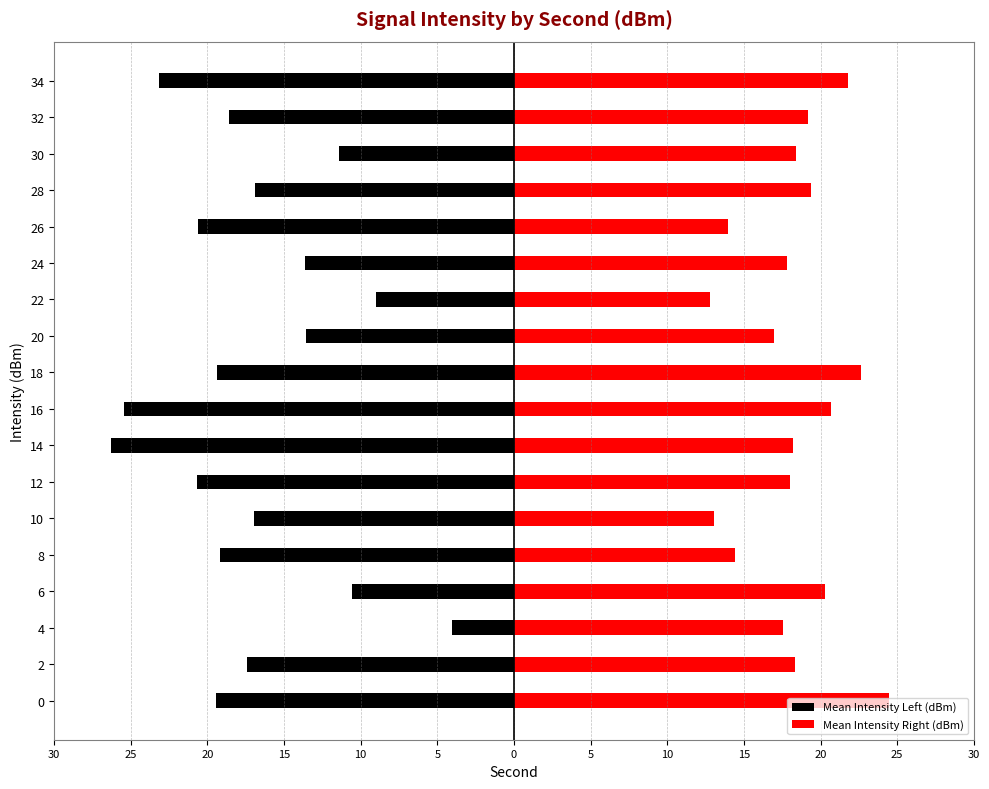

Which series has the largest range (max minus min)?

Mean Intensity Left (dBm)